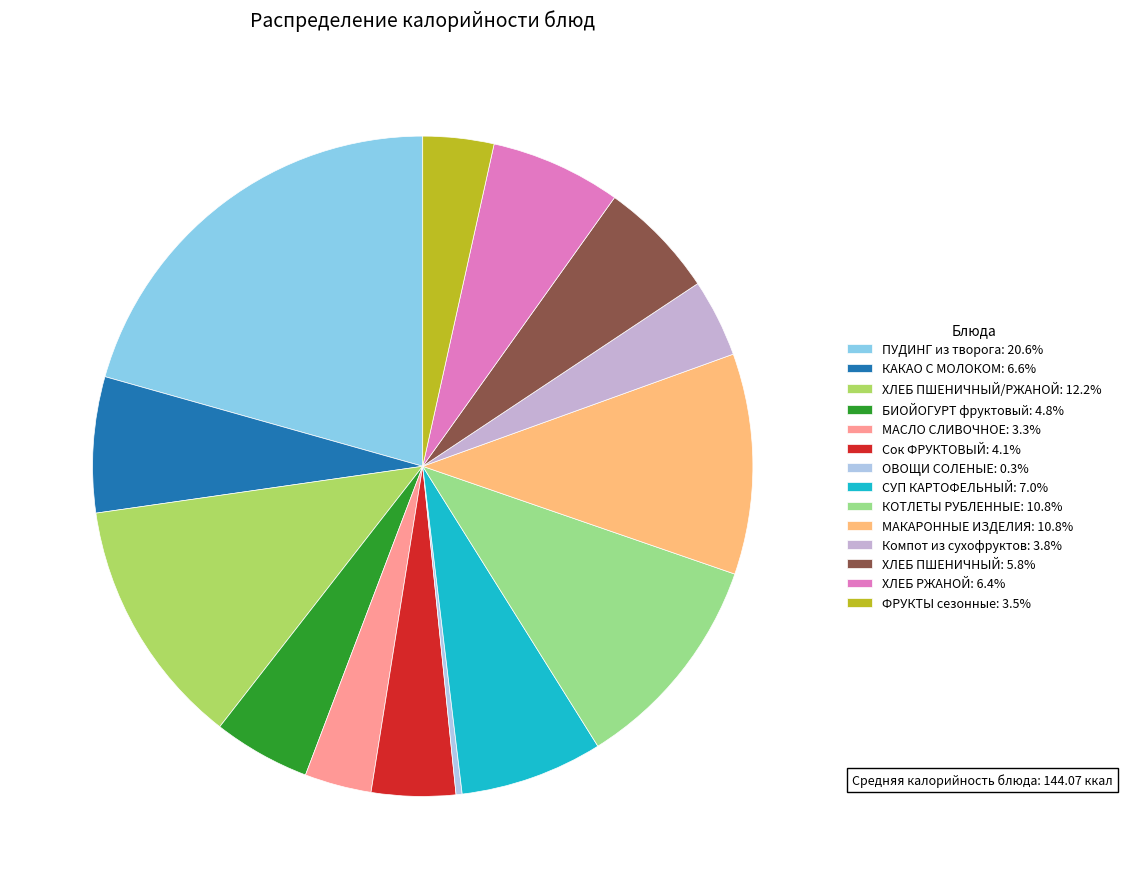

How many slices are in this pie chart?

14